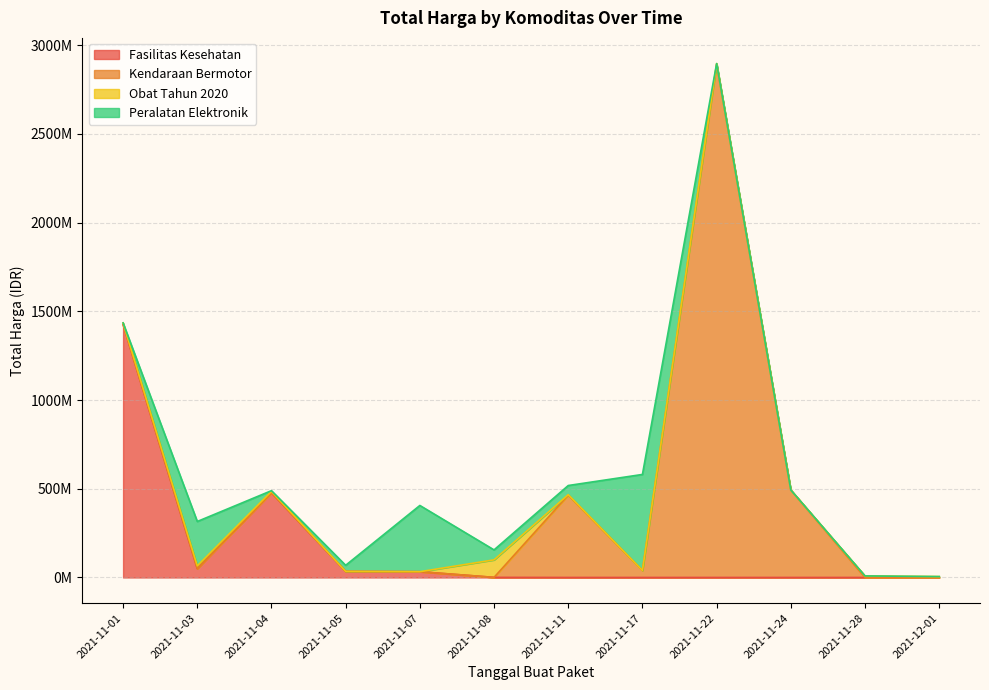

In Peralatan Elektronik, how many points are higher than both neighbors (excluding endpoints)?

3